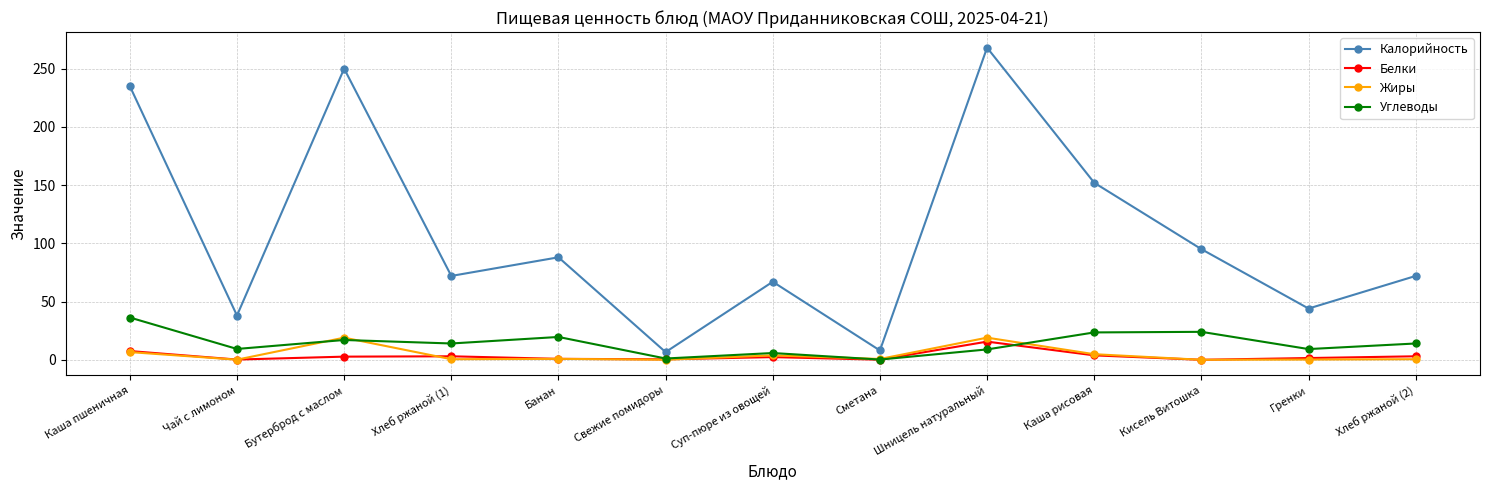

How many data points in Белки are less than 2?

6